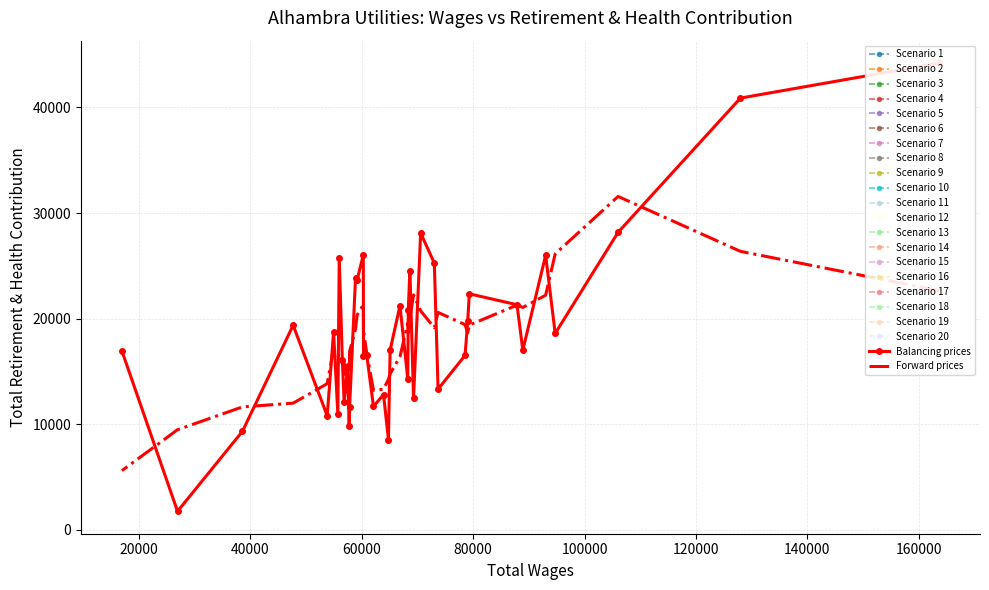

What is the minimum value for Scenario 2?

18605